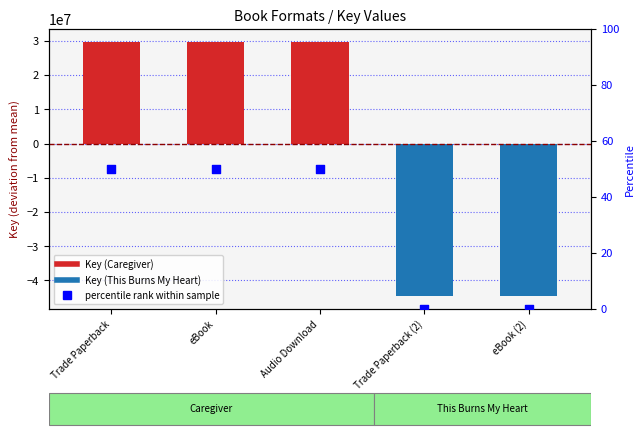

Which series has the largest Y range (max minus min)?

Key (normalized)